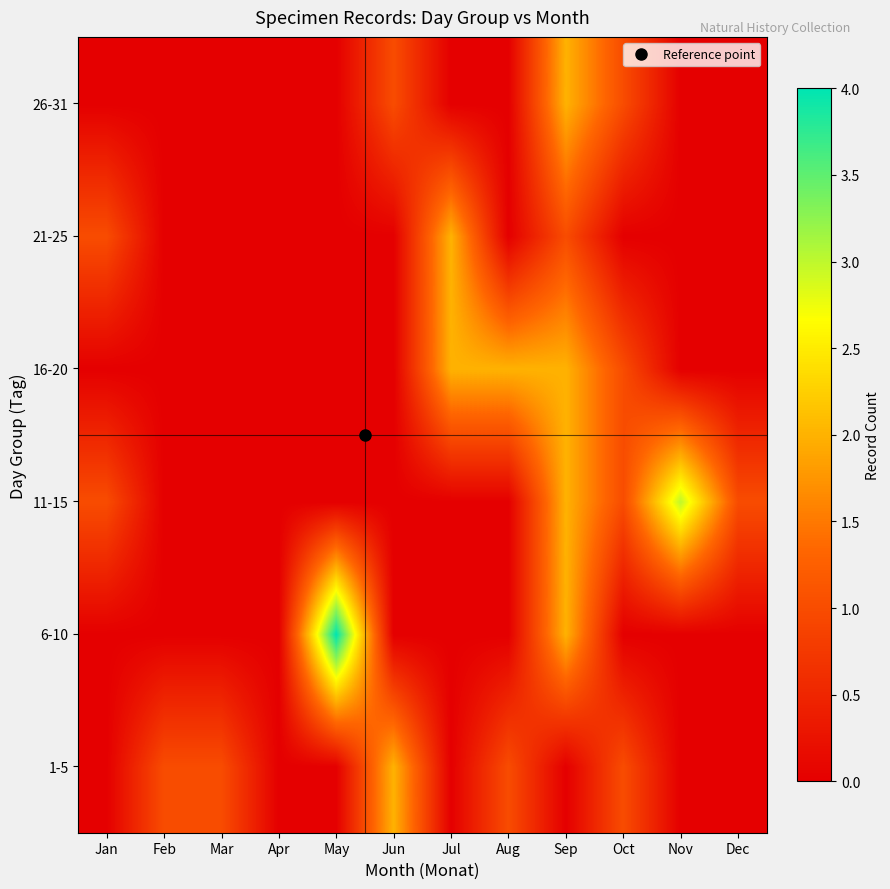

Which series changed the most between May and Oct?

6-10